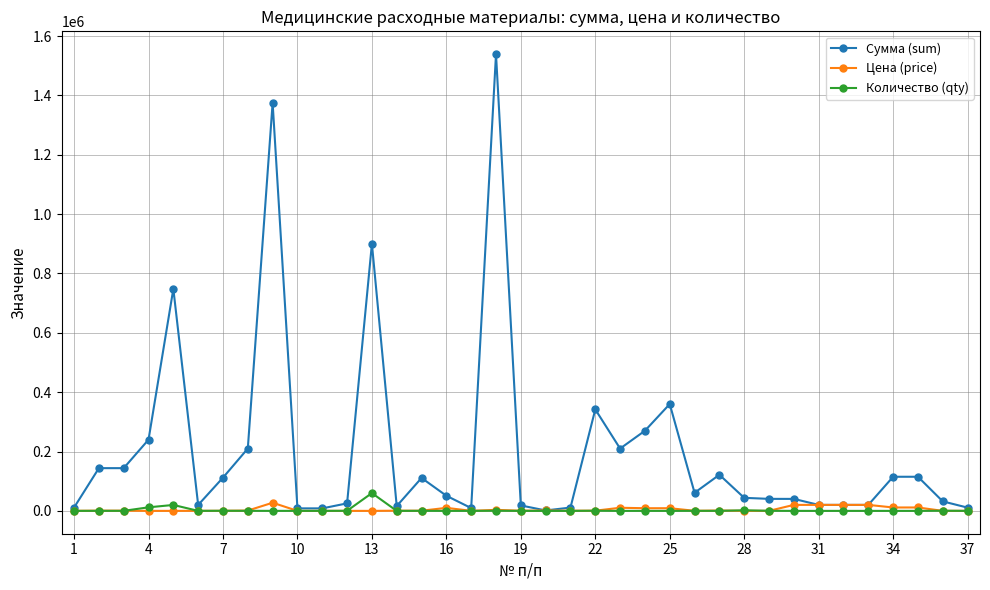

Which series has the widest spread of values?

Сумма (sum)